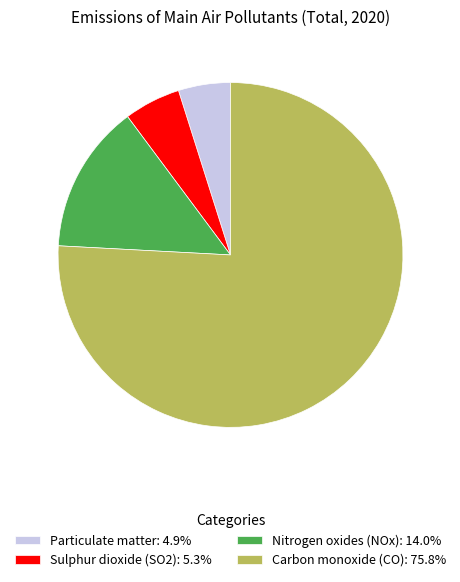

True or false: Sulphur dioxide (SO2) accounts for 20% of the total.

False